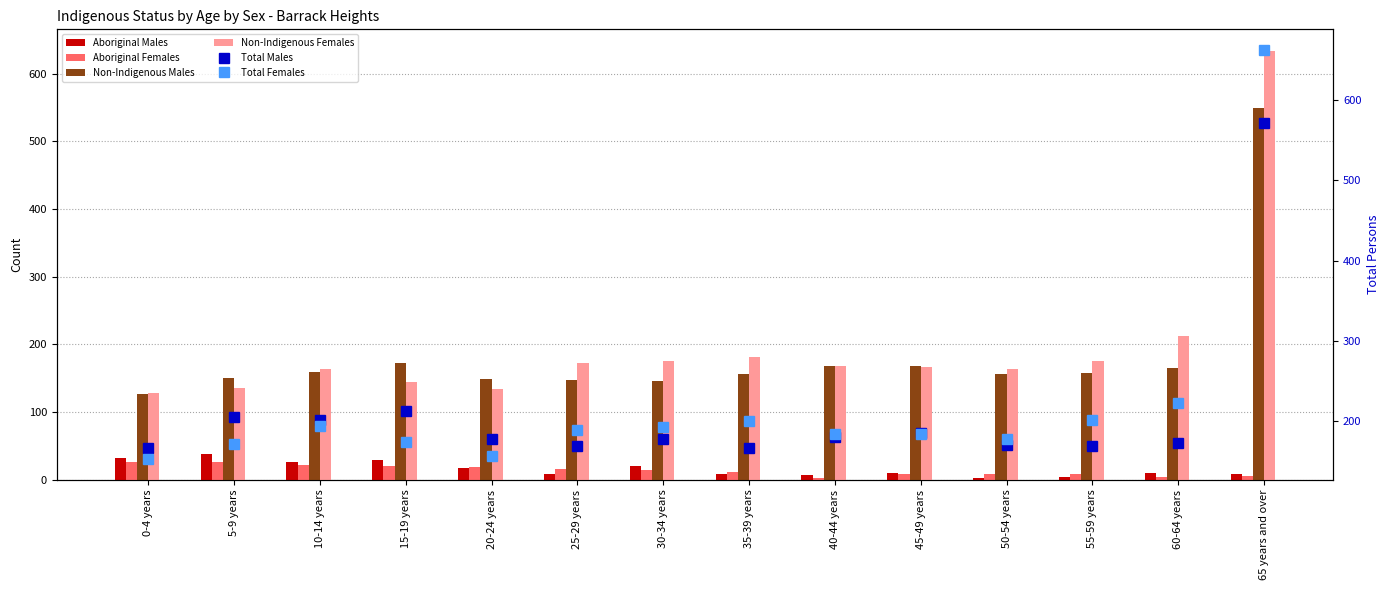

What is the maximum value shown in the chart?

662